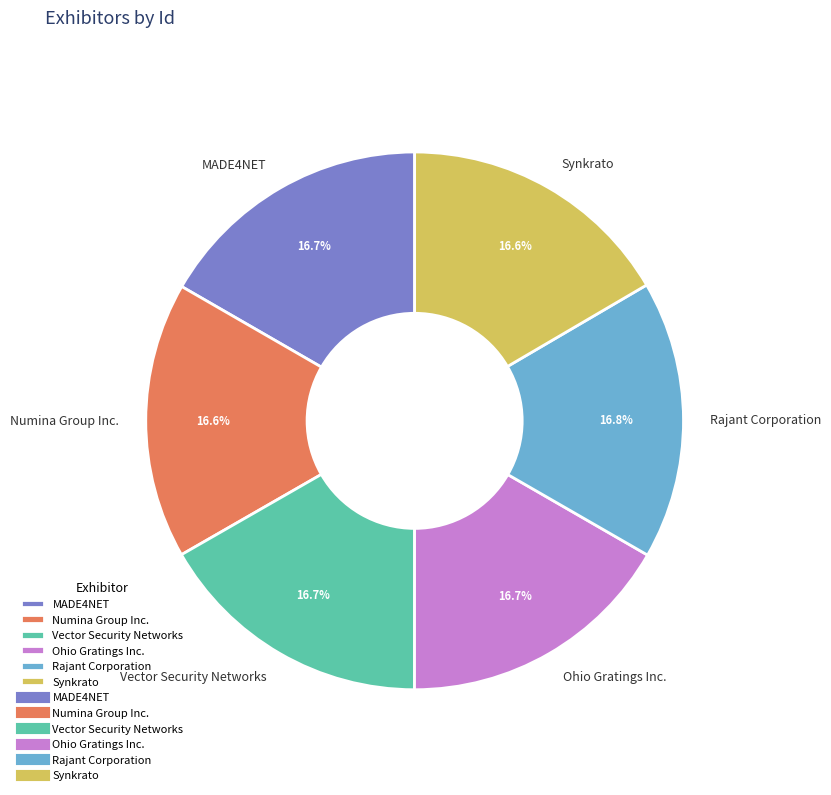

To the nearest percent, what is the combined percentage of Rajant Corporation and Synkrato?

33%